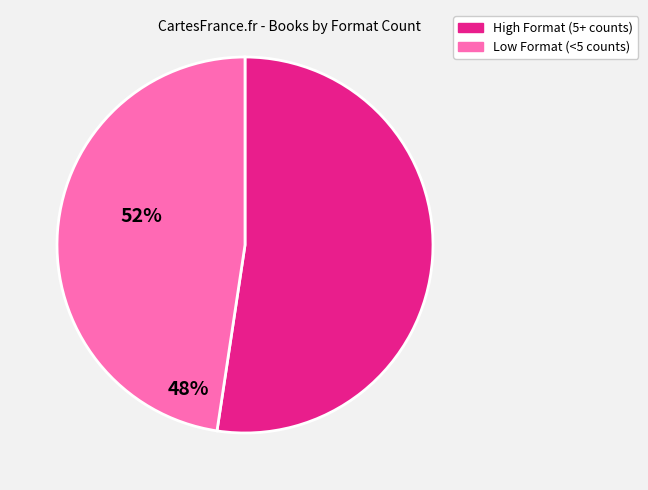

What is the ratio of the value at High Format (5+ counts) to the value at Low Format (<5 counts)?

1.1